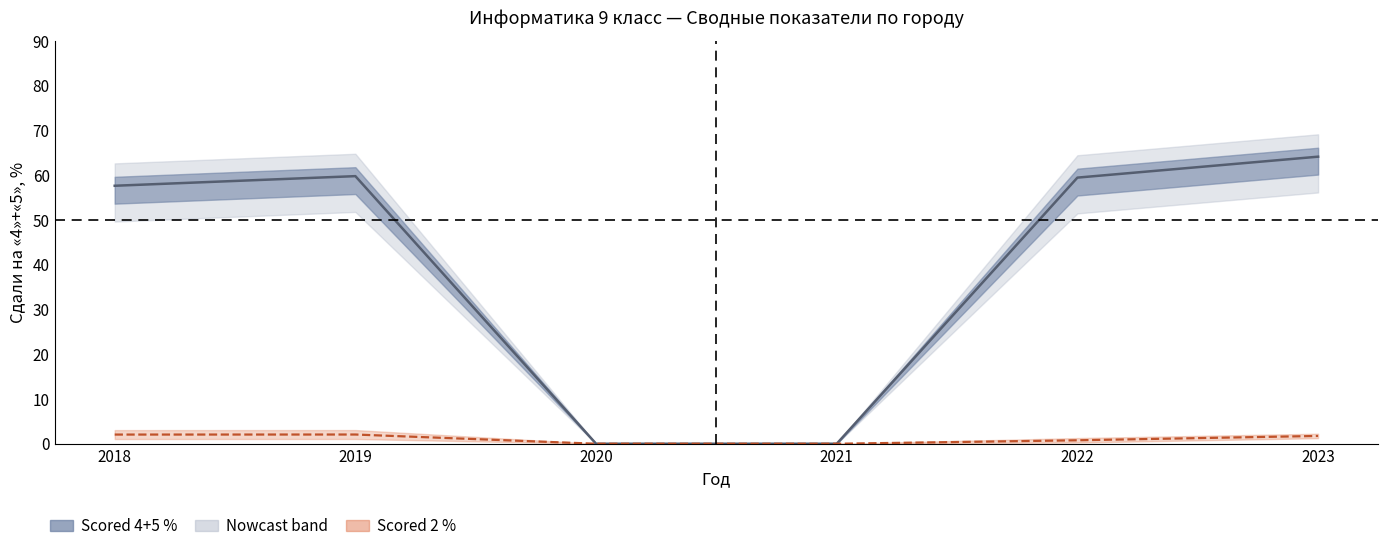

At 2018, list the series in order from smallest to largest.

Scored 2 % (center), Scored 4+5 % (center)